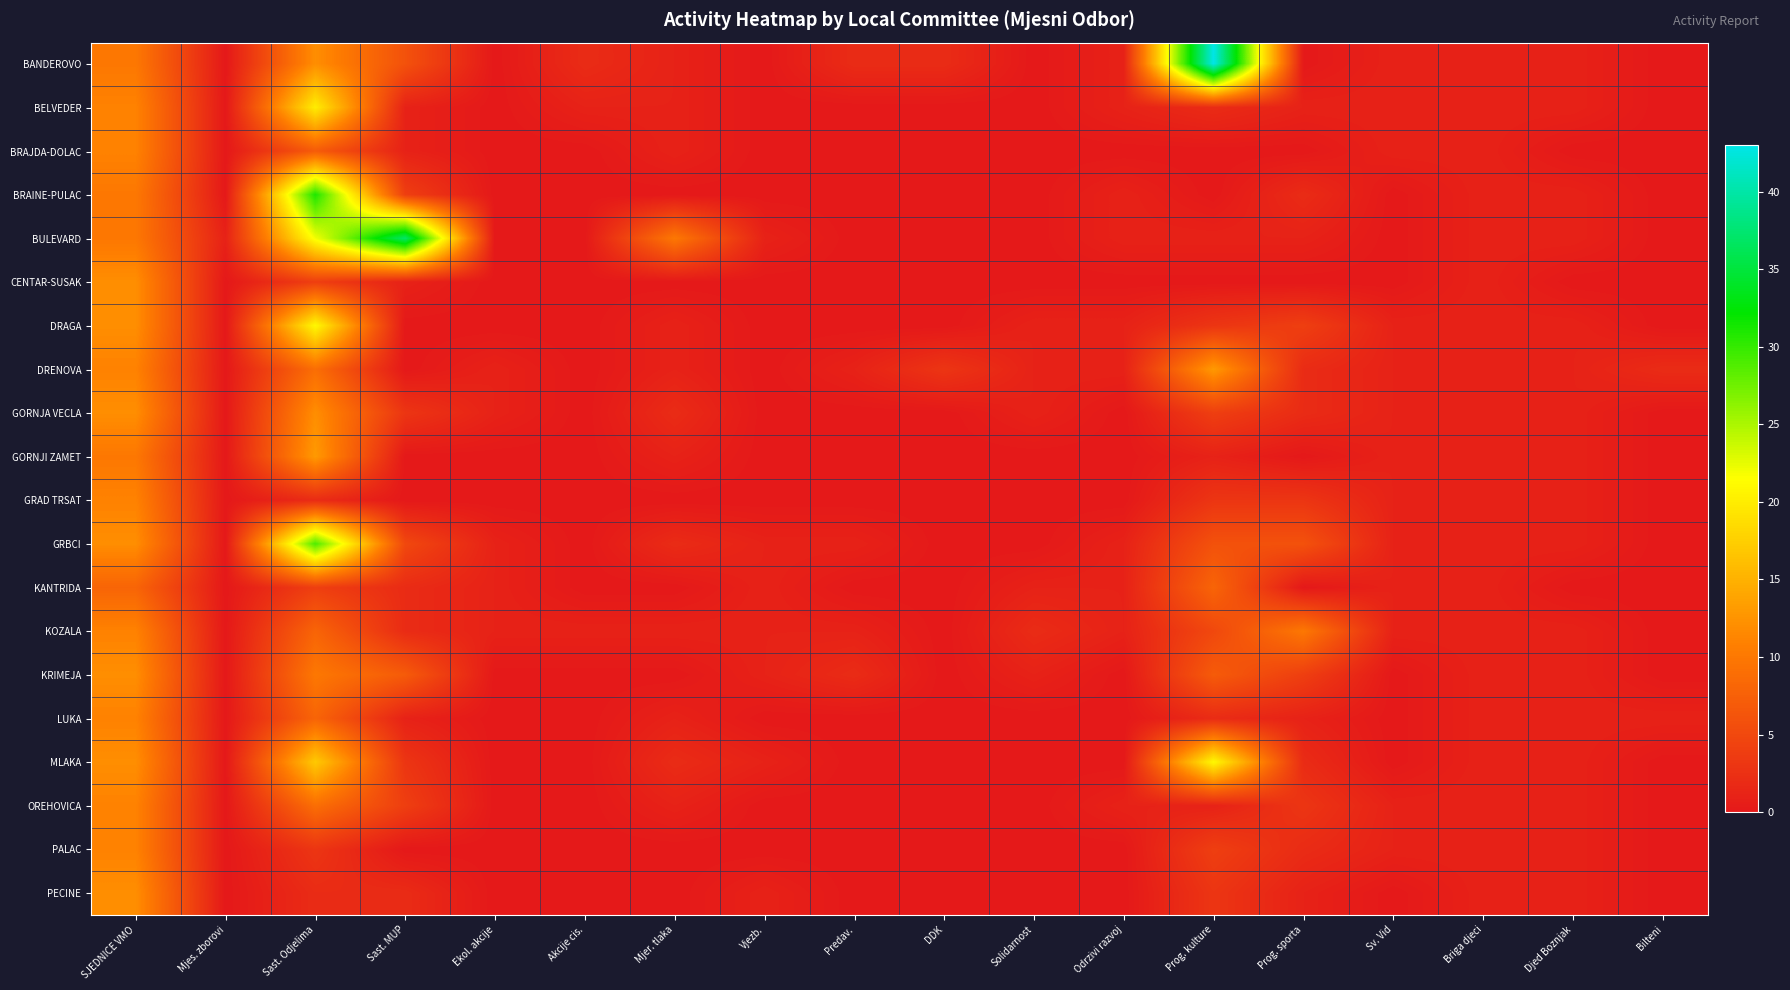

Reading left to right, list all the values displayed in this chart.

BANDEROVO: SJEDNICE VMO=10	Mjes. zborovi=0	Sast. Odjelima=12	Sast. MUP=6	Ekol. akcije=0	Akcije cis.=2	Mjer. tlaka=1	Vjezb.=0	Predav.=2	DDK=2	Solidarnost=0	Odrzivi razvoj=1	Prog. kulture=43	Prog. sporta=0	Sv. Vid=1	Briga djeci=1	Djed Boznjak=1	Bilteni=0
BELVEDER: SJEDNICE VMO=11	Mjes. zborovi=0	Sast. Odjelima=20	Sast. MUP=1	Ekol. akcije=0	Akcije cis.=1	Mjer. tlaka=1	Vjezb.=0	Predav.=0	DDK=0	Solidarnost=0	Odrzivi razvoj=1	Prog. kulture=2	Prog. sporta=1	Sv. Vid=1	Briga djeci=1	Djed Boznjak=1	Bilteni=0
BRAJDA-DOLAC: SJEDNICE VMO=11	Mjes. zborovi=0	Sast. Odjelima=7	Sast. MUP=1	Ekol. akcije=0	Akcije cis.=0	Mjer. tlaka=1	Vjezb.=0	Predav.=0	DDK=0	Solidarnost=0	Odrzivi razvoj=0	Prog. kulture=0	Prog. sporta=0	Sv. Vid=1	Briga djeci=1	Djed Boznjak=0	Bilteni=0
BRAINE-PULAC: SJEDNICE VMO=10	Mjes. zborovi=0	Sast. Odjelima=31	Sast. MUP=4	Ekol. akcije=0	Akcije cis.=0	Mjer. tlaka=0	Vjezb.=0	Predav.=0	DDK=0	Solidarnost=0	Odrzivi razvoj=1	Prog. kulture=0	Prog. sporta=2	Sv. Vid=0	Briga djeci=1	Djed Boznjak=1	Bilteni=0
BULEVARD: SJEDNICE VMO=10	Mjes. zborovi=1	Sast. Odjelima=22	Sast. MUP=37	Ekol. akcije=0	Akcije cis.=0	Mjer. tlaka=10	Vjezb.=1	Predav.=0	DDK=0	Solidarnost=0	Odrzivi razvoj=1	Prog. kulture=1	Prog. sporta=1	Sv. Vid=0	Briga djeci=1	Djed Boznjak=1	Bilteni=0
CENTAR-SUSAK: SJEDNICE VMO=12	Mjes. zborovi=0	Sast. Odjelima=4	Sast. MUP=1	Ekol. akcije=0	Akcije cis.=0	Mjer. tlaka=0	Vjezb.=0	Predav.=0	DDK=0	Solidarnost=0	Odrzivi razvoj=0	Prog. kulture=0	Prog. sporta=0	Sv. Vid=0	Briga djeci=1	Djed Boznjak=0	Bilteni=0
DRAGA: SJEDNICE VMO=12	Mjes. zborovi=0	Sast. Odjelima=21	Sast. MUP=0	Ekol. akcije=0	Akcije cis.=0	Mjer. tlaka=1	Vjezb.=0	Predav.=0	DDK=0	Solidarnost=1	Odrzivi razvoj=1	Prog. kulture=3	Prog. sporta=4	Sv. Vid=1	Briga djeci=1	Djed Boznjak=1	Bilteni=0
DRENOVA: SJEDNICE VMO=11	Mjes. zborovi=0	Sast. Odjelima=9	Sast. MUP=0	Ekol. akcije=1	Akcije cis.=0	Mjer. tlaka=1	Vjezb.=0	Predav.=1	DDK=3	Solidarnost=1	Odrzivi razvoj=1	Prog. kulture=13	Prog. sporta=2	Sv. Vid=1	Briga djeci=1	Djed Boznjak=1	Bilteni=2
GORNJA VECLA: SJEDNICE VMO=12	Mjes. zborovi=0	Sast. Odjelima=12	Sast. MUP=3	Ekol. akcije=1	Akcije cis.=0	Mjer. tlaka=2	Vjezb.=0	Predav.=0	DDK=0	Solidarnost=1	Odrzivi razvoj=0	Prog. kulture=4	Prog. sporta=2	Sv. Vid=1	Briga djeci=1	Djed Boznjak=1	Bilteni=0
GORNJI ZAMET: SJEDNICE VMO=10	Mjes. zborovi=0	Sast. Odjelima=13	Sast. MUP=0	Ekol. akcije=0	Akcije cis.=0	Mjer. tlaka=1	Vjezb.=0	Predav.=0	DDK=0	Solidarnost=0	Odrzivi razvoj=0	Prog. kulture=1	Prog. sporta=0	Sv. Vid=1	Briga djeci=1	Djed Boznjak=1	Bilteni=0
GRAD TRSAT: SJEDNICE VMO=11	Mjes. zborovi=0	Sast. Odjelima=2	Sast. MUP=0	Ekol. akcije=0	Akcije cis.=0	Mjer. tlaka=0	Vjezb.=0	Predav.=0	DDK=0	Solidarnost=0	Odrzivi razvoj=0	Prog. kulture=3	Prog. sporta=3	Sv. Vid=1	Briga djeci=1	Djed Boznjak=1	Bilteni=0
GRBCI: SJEDNICE VMO=12	Mjes. zborovi=0	Sast. Odjelima=29	Sast. MUP=5	Ekol. akcije=1	Akcije cis.=0	Mjer. tlaka=2	Vjezb.=1	Predav.=1	DDK=0	Solidarnost=0	Odrzivi razvoj=1	Prog. kulture=6	Prog. sporta=6	Sv. Vid=1	Briga djeci=1	Djed Boznjak=1	Bilteni=0
KANTRIDA: SJEDNICE VMO=8	Mjes. zborovi=0	Sast. Odjelima=4	Sast. MUP=2	Ekol. akcije=1	Akcije cis.=0	Mjer. tlaka=0	Vjezb.=1	Predav.=0	DDK=0	Solidarnost=1	Odrzivi razvoj=1	Prog. kulture=8	Prog. sporta=0	Sv. Vid=1	Briga djeci=1	Djed Boznjak=0	Bilteni=0
KOZALA: SJEDNICE VMO=11	Mjes. zborovi=0	Sast. Odjelima=8	Sast. MUP=2	Ekol. akcije=1	Akcije cis.=1	Mjer. tlaka=1	Vjezb.=1	Predav.=1	DDK=0	Solidarnost=2	Odrzivi razvoj=1	Prog. kulture=5	Prog. sporta=10	Sv. Vid=1	Briga djeci=1	Djed Boznjak=1	Bilteni=0
KRIMEJA: SJEDNICE VMO=12	Mjes. zborovi=0	Sast. Odjelima=10	Sast. MUP=7	Ekol. akcije=0	Akcije cis.=0	Mjer. tlaka=0	Vjezb.=1	Predav.=2	DDK=0	Solidarnost=1	Odrzivi razvoj=0	Prog. kulture=7	Prog. sporta=4	Sv. Vid=0	Briga djeci=1	Djed Boznjak=1	Bilteni=0
LUKA: SJEDNICE VMO=11	Mjes. zborovi=0	Sast. Odjelima=8	Sast. MUP=1	Ekol. akcije=0	Akcije cis.=0	Mjer. tlaka=1	Vjezb.=0	Predav.=0	DDK=0	Solidarnost=0	Odrzivi razvoj=0	Prog. kulture=2	Prog. sporta=1	Sv. Vid=0	Briga djeci=1	Djed Boznjak=1	Bilteni=1
MLAKA: SJEDNICE VMO=12	Mjes. zborovi=0	Sast. Odjelima=17	Sast. MUP=3	Ekol. akcije=0	Akcije cis.=0	Mjer. tlaka=2	Vjezb.=1	Predav.=0	DDK=0	Solidarnost=0	Odrzivi razvoj=0	Prog. kulture=21	Prog. sporta=2	Sv. Vid=0	Briga djeci=1	Djed Boznjak=1	Bilteni=0
OREHOVICA: SJEDNICE VMO=11	Mjes. zborovi=0	Sast. Odjelima=9	Sast. MUP=4	Ekol. akcije=0	Akcije cis.=0	Mjer. tlaka=1	Vjezb.=0	Predav.=0	DDK=0	Solidarnost=0	Odrzivi razvoj=1	Prog. kulture=1	Prog. sporta=3	Sv. Vid=1	Briga djeci=1	Djed Boznjak=1	Bilteni=0
PALAC: SJEDNICE VMO=11	Mjes. zborovi=0	Sast. Odjelima=3	Sast. MUP=0	Ekol. akcije=0	Akcije cis.=0	Mjer. tlaka=0	Vjezb.=0	Predav.=0	DDK=0	Solidarnost=0	Odrzivi razvoj=0	Prog. kulture=4	Prog. sporta=2	Sv. Vid=1	Briga djeci=1	Djed Boznjak=1	Bilteni=0
PECINE: SJEDNICE VMO=12	Mjes. zborovi=0	Sast. Odjelima=2	Sast. MUP=2	Ekol. akcije=0	Akcije cis.=0	Mjer. tlaka=0	Vjezb.=1	Predav.=0	DDK=0	Solidarnost=0	Odrzivi razvoj=0	Prog. kulture=3	Prog. sporta=1	Sv. Vid=0	Briga djeci=1	Djed Boznjak=1	Bilteni=0